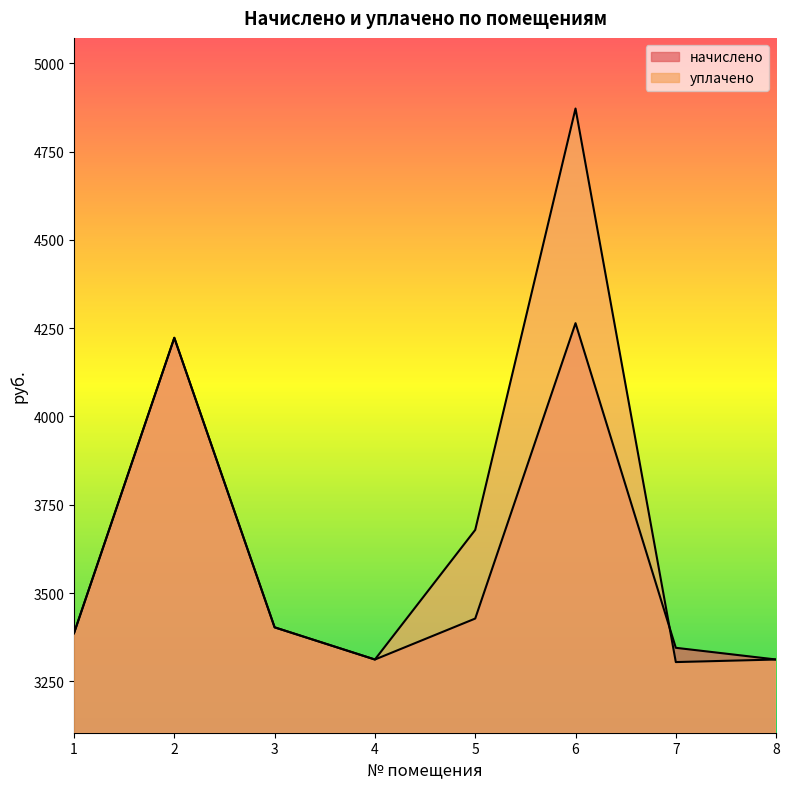

Which label corresponds to the largest value in the chart?

6